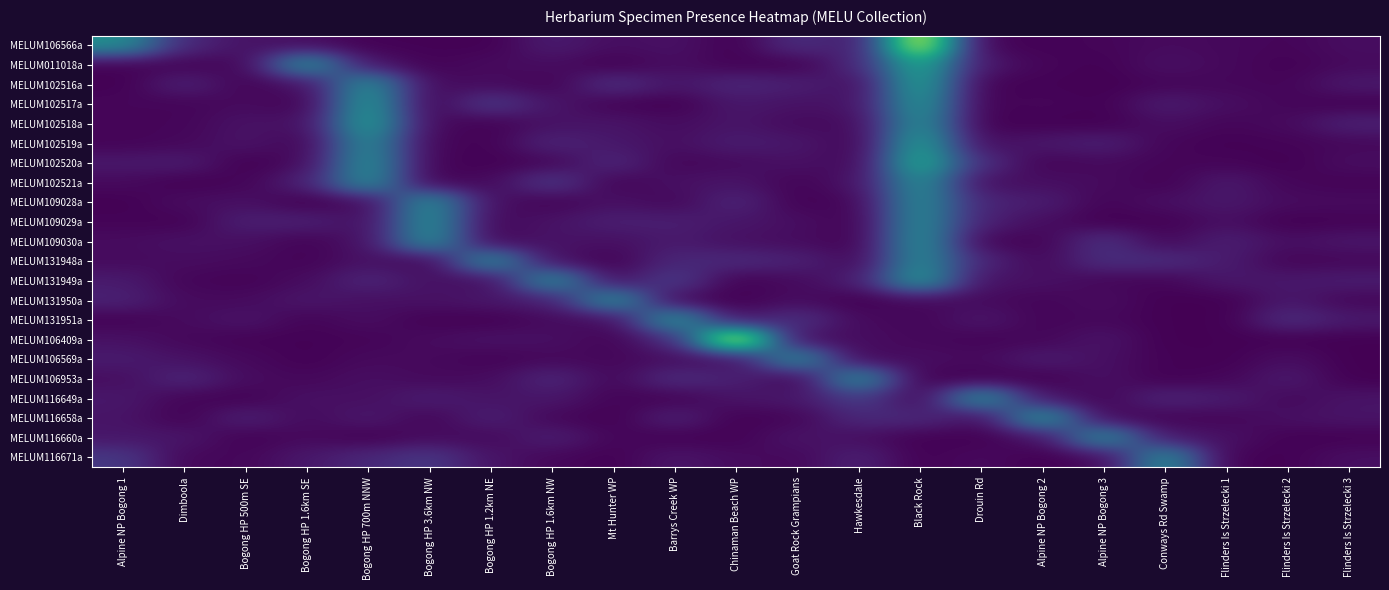

Reading left to right, extract all data points from this chart.

MELUM106566a: Alpine NP Bogong 1=1.0	Dimboola=0.2	Bogong HP 500m SE=0.1	Bogong HP 1.6km SE=0.1	Bogong HP 700m NNW=0.0	Bogong HP 3.6km NW=0.0	Bogong HP 1.2km NE=0.0	Bogong HP 1.6km NW=0.2	Mt Hunter WP=0.1	Barrys Creek WP=0.1	Chinaman Beach WP=0.0	Goat Rock Grampians=0.3	Hawkesdale=0.1	Black Rock=2.0	Drouin Rd=0.0	Alpine NP Bogong 2=0.0	Alpine NP Bogong 3=0.0	Conways Rd Swamp=0.1	Flinders Is Strzelecki 1=0.0	Flinders Is Strzelecki 2=0.0	Flinders Is Strzelecki 3=0.1
MELUM011018a: Alpine NP Bogong 1=0.0	Dimboola=0.0	Bogong HP 500m SE=0.0	Bogong HP 1.6km SE=1.0	Bogong HP 700m NNW=0.1	Bogong HP 3.6km NW=0.0	Bogong HP 1.2km NE=0.1	Bogong HP 1.6km NW=0.1	Mt Hunter WP=0.0	Barrys Creek WP=0.1	Chinaman Beach WP=0.0	Goat Rock Grampians=0.0	Hawkesdale=0.2	Black Rock=1.3	Drouin Rd=0.1	Alpine NP Bogong 2=0.0	Alpine NP Bogong 3=0.0	Conways Rd Swamp=0.1	Flinders Is Strzelecki 1=0.0	Flinders Is Strzelecki 2=0.0	Flinders Is Strzelecki 3=0.1
MELUM102516a: Alpine NP Bogong 1=0.0	Dimboola=0.2	Bogong HP 500m SE=0.0	Bogong HP 1.6km SE=0.1	Bogong HP 700m NNW=1.0	Bogong HP 3.6km NW=0.1	Bogong HP 1.2km NE=0.1	Bogong HP 1.6km NW=0.0	Mt Hunter WP=0.3	Barrys Creek WP=0.1	Chinaman Beach WP=0.2	Goat Rock Grampians=0.2	Hawkesdale=0.1	Black Rock=1.2	Drouin Rd=0.0	Alpine NP Bogong 2=0.0	Alpine NP Bogong 3=0.0	Conways Rd Swamp=0.0	Flinders Is Strzelecki 1=0.0	Flinders Is Strzelecki 2=0.0	Flinders Is Strzelecki 3=0.1
MELUM102517a: Alpine NP Bogong 1=0.0	Dimboola=0.0	Bogong HP 500m SE=0.1	Bogong HP 1.6km SE=0.0	Bogong HP 700m NNW=1.1	Bogong HP 3.6km NW=0.0	Bogong HP 1.2km NE=0.3	Bogong HP 1.6km NW=0.1	Mt Hunter WP=0.0	Barrys Creek WP=0.0	Chinaman Beach WP=0.1	Goat Rock Grampians=0.1	Hawkesdale=0.1	Black Rock=1.1	Drouin Rd=0.0	Alpine NP Bogong 2=0.0	Alpine NP Bogong 3=0.0	Conways Rd Swamp=0.2	Flinders Is Strzelecki 1=0.1	Flinders Is Strzelecki 2=0.0	Flinders Is Strzelecki 3=0.0
MELUM102518a: Alpine NP Bogong 1=0.0	Dimboola=0.0	Bogong HP 500m SE=0.1	Bogong HP 1.6km SE=0.1	Bogong HP 700m NNW=1.2	Bogong HP 3.6km NW=0.1	Bogong HP 1.2km NE=0.0	Bogong HP 1.6km NW=0.1	Mt Hunter WP=0.1	Barrys Creek WP=0.1	Chinaman Beach WP=0.1	Goat Rock Grampians=0.1	Hawkesdale=0.1	Black Rock=1.0	Drouin Rd=0.0	Alpine NP Bogong 2=0.0	Alpine NP Bogong 3=0.0	Conways Rd Swamp=0.1	Flinders Is Strzelecki 1=0.0	Flinders Is Strzelecki 2=0.1	Flinders Is Strzelecki 3=0.2
MELUM102519a: Alpine NP Bogong 1=0.0	Dimboola=0.0	Bogong HP 500m SE=0.1	Bogong HP 1.6km SE=0.0	Bogong HP 700m NNW=1.0	Bogong HP 3.6km NW=0.0	Bogong HP 1.2km NE=0.0	Bogong HP 1.6km NW=0.2	Mt Hunter WP=0.1	Barrys Creek WP=0.1	Chinaman Beach WP=0.2	Goat Rock Grampians=0.1	Hawkesdale=0.0	Black Rock=1.2	Drouin Rd=0.1	Alpine NP Bogong 2=0.1	Alpine NP Bogong 3=0.2	Conways Rd Swamp=0.0	Flinders Is Strzelecki 1=0.0	Flinders Is Strzelecki 2=0.0	Flinders Is Strzelecki 3=0.0
MELUM102520a: Alpine NP Bogong 1=0.1	Dimboola=0.2	Bogong HP 500m SE=0.0	Bogong HP 1.6km SE=0.1	Bogong HP 700m NNW=1.0	Bogong HP 3.6km NW=0.0	Bogong HP 1.2km NE=0.0	Bogong HP 1.6km NW=0.0	Mt Hunter WP=0.2	Barrys Creek WP=0.0	Chinaman Beach WP=0.1	Goat Rock Grampians=0.1	Hawkesdale=0.0	Black Rock=1.3	Drouin Rd=0.3	Alpine NP Bogong 2=0.0	Alpine NP Bogong 3=0.1	Conways Rd Swamp=0.0	Flinders Is Strzelecki 1=0.0	Flinders Is Strzelecki 2=0.0	Flinders Is Strzelecki 3=0.1
MELUM102521a: Alpine NP Bogong 1=0.1	Dimboola=0.0	Bogong HP 500m SE=0.0	Bogong HP 1.6km SE=0.2	Bogong HP 700m NNW=1.0	Bogong HP 3.6km NW=0.0	Bogong HP 1.2km NE=0.1	Bogong HP 1.6km NW=0.3	Mt Hunter WP=0.0	Barrys Creek WP=0.1	Chinaman Beach WP=0.1	Goat Rock Grampians=0.0	Hawkesdale=0.1	Black Rock=1.0	Drouin Rd=0.1	Alpine NP Bogong 2=0.1	Alpine NP Bogong 3=0.1	Conways Rd Swamp=0.0	Flinders Is Strzelecki 1=0.1	Flinders Is Strzelecki 2=0.0	Flinders Is Strzelecki 3=0.0
MELUM109028a: Alpine NP Bogong 1=0.0	Dimboola=0.1	Bogong HP 500m SE=0.1	Bogong HP 1.6km SE=0.0	Bogong HP 700m NNW=0.1	Bogong HP 3.6km NW=1.0	Bogong HP 1.2km NE=0.1	Bogong HP 1.6km NW=0.0	Mt Hunter WP=0.1	Barrys Creek WP=0.0	Chinaman Beach WP=0.2	Goat Rock Grampians=0.0	Hawkesdale=0.0	Black Rock=1.0	Drouin Rd=0.2	Alpine NP Bogong 2=0.2	Alpine NP Bogong 3=0.0	Conways Rd Swamp=0.1	Flinders Is Strzelecki 1=0.1	Flinders Is Strzelecki 2=0.1	Flinders Is Strzelecki 3=0.1
MELUM109029a: Alpine NP Bogong 1=0.0	Dimboola=0.0	Bogong HP 500m SE=0.2	Bogong HP 1.6km SE=0.2	Bogong HP 700m NNW=0.1	Bogong HP 3.6km NW=1.0	Bogong HP 1.2km NE=0.0	Bogong HP 1.6km NW=0.1	Mt Hunter WP=0.2	Barrys Creek WP=0.2	Chinaman Beach WP=0.1	Goat Rock Grampians=0.1	Hawkesdale=0.0	Black Rock=1.0	Drouin Rd=0.2	Alpine NP Bogong 2=0.1	Alpine NP Bogong 3=0.0	Conways Rd Swamp=0.0	Flinders Is Strzelecki 1=0.1	Flinders Is Strzelecki 2=0.0	Flinders Is Strzelecki 3=0.0
MELUM109030a: Alpine NP Bogong 1=0.1	Dimboola=0.1	Bogong HP 500m SE=0.1	Bogong HP 1.6km SE=0.0	Bogong HP 700m NNW=0.1	Bogong HP 3.6km NW=1.0	Bogong HP 1.2km NE=0.0	Bogong HP 1.6km NW=0.1	Mt Hunter WP=0.1	Barrys Creek WP=0.2	Chinaman Beach WP=0.1	Goat Rock Grampians=0.1	Hawkesdale=0.0	Black Rock=1.0	Drouin Rd=0.0	Alpine NP Bogong 2=0.0	Alpine NP Bogong 3=0.3	Conways Rd Swamp=0.0	Flinders Is Strzelecki 1=0.2	Flinders Is Strzelecki 2=0.1	Flinders Is Strzelecki 3=0.1
MELUM131948a: Alpine NP Bogong 1=0.1	Dimboola=0.1	Bogong HP 500m SE=0.1	Bogong HP 1.6km SE=0.0	Bogong HP 700m NNW=0.1	Bogong HP 3.6km NW=0.0	Bogong HP 1.2km NE=1.0	Bogong HP 1.6km NW=0.1	Mt Hunter WP=0.0	Barrys Creek WP=0.2	Chinaman Beach WP=0.2	Goat Rock Grampians=0.2	Hawkesdale=0.0	Black Rock=1.0	Drouin Rd=0.2	Alpine NP Bogong 2=0.0	Alpine NP Bogong 3=0.3	Conways Rd Swamp=0.3	Flinders Is Strzelecki 1=0.2	Flinders Is Strzelecki 2=0.0	Flinders Is Strzelecki 3=0.0
MELUM131949a: Alpine NP Bogong 1=0.2	Dimboola=0.0	Bogong HP 500m SE=0.0	Bogong HP 1.6km SE=0.1	Bogong HP 700m NNW=0.2	Bogong HP 3.6km NW=0.1	Bogong HP 1.2km NE=0.1	Bogong HP 1.6km NW=1.0	Mt Hunter WP=0.1	Barrys Creek WP=0.4	Chinaman Beach WP=0.0	Goat Rock Grampians=0.1	Hawkesdale=0.2	Black Rock=1.1	Drouin Rd=0.1	Alpine NP Bogong 2=0.1	Alpine NP Bogong 3=0.0	Conways Rd Swamp=0.0	Flinders Is Strzelecki 1=0.1	Flinders Is Strzelecki 2=0.1	Flinders Is Strzelecki 3=0.2
MELUM131950a: Alpine NP Bogong 1=0.2	Dimboola=0.1	Bogong HP 500m SE=0.1	Bogong HP 1.6km SE=0.1	Bogong HP 700m NNW=0.1	Bogong HP 3.6km NW=0.1	Bogong HP 1.2km NE=0.1	Bogong HP 1.6km NW=0.2	Mt Hunter WP=1.0	Barrys Creek WP=0.0	Chinaman Beach WP=0.0	Goat Rock Grampians=0.1	Hawkesdale=0.0	Black Rock=0.1	Drouin Rd=0.1	Alpine NP Bogong 2=0.0	Alpine NP Bogong 3=0.1	Conways Rd Swamp=0.0	Flinders Is Strzelecki 1=0.0	Flinders Is Strzelecki 2=0.1	Flinders Is Strzelecki 3=0.0
MELUM131951a: Alpine NP Bogong 1=0.0	Dimboola=0.1	Bogong HP 500m SE=0.1	Bogong HP 1.6km SE=0.0	Bogong HP 700m NNW=0.1	Bogong HP 3.6km NW=0.0	Bogong HP 1.2km NE=0.0	Bogong HP 1.6km NW=0.1	Mt Hunter WP=0.1	Barrys Creek WP=1.1	Chinaman Beach WP=0.1	Goat Rock Grampians=0.3	Hawkesdale=0.1	Black Rock=0.0	Drouin Rd=0.1	Alpine NP Bogong 2=0.0	Alpine NP Bogong 3=0.0	Conways Rd Swamp=0.0	Flinders Is Strzelecki 1=0.0	Flinders Is Strzelecki 2=0.3	Flinders Is Strzelecki 3=0.1
MELUM106409a: Alpine NP Bogong 1=0.1	Dimboola=0.0	Bogong HP 500m SE=0.0	Bogong HP 1.6km SE=0.0	Bogong HP 700m NNW=0.0	Bogong HP 3.6km NW=0.1	Bogong HP 1.2km NE=0.1	Bogong HP 1.6km NW=0.1	Mt Hunter WP=0.0	Barrys Creek WP=0.2	Chinaman Beach WP=2.1	Goat Rock Grampians=0.1	Hawkesdale=0.1	Black Rock=0.0	Drouin Rd=0.0	Alpine NP Bogong 2=0.0	Alpine NP Bogong 3=0.1	Conways Rd Swamp=0.0	Flinders Is Strzelecki 1=0.0	Flinders Is Strzelecki 2=0.0	Flinders Is Strzelecki 3=0.0
MELUM106569a: Alpine NP Bogong 1=0.2	Dimboola=0.1	Bogong HP 500m SE=0.1	Bogong HP 1.6km SE=0.0	Bogong HP 700m NNW=0.1	Bogong HP 3.6km NW=0.1	Bogong HP 1.2km NE=0.0	Bogong HP 1.6km NW=0.0	Mt Hunter WP=0.0	Barrys Creek WP=0.1	Chinaman Beach WP=0.1	Goat Rock Grampians=1.0	Hawkesdale=0.0	Black Rock=0.1	Drouin Rd=0.1	Alpine NP Bogong 2=0.2	Alpine NP Bogong 3=0.1	Conways Rd Swamp=0.0	Flinders Is Strzelecki 1=0.0	Flinders Is Strzelecki 2=0.1	Flinders Is Strzelecki 3=0.0
MELUM106953a: Alpine NP Bogong 1=0.1	Dimboola=0.2	Bogong HP 500m SE=0.1	Bogong HP 1.6km SE=0.0	Bogong HP 700m NNW=0.1	Bogong HP 3.6km NW=0.0	Bogong HP 1.2km NE=0.1	Bogong HP 1.6km NW=0.2	Mt Hunter WP=0.0	Barrys Creek WP=0.3	Chinaman Beach WP=0.2	Goat Rock Grampians=0.0	Hawkesdale=1.0	Black Rock=0.0	Drouin Rd=0.0	Alpine NP Bogong 2=0.0	Alpine NP Bogong 3=0.1	Conways Rd Swamp=0.0	Flinders Is Strzelecki 1=0.0	Flinders Is Strzelecki 2=0.1	Flinders Is Strzelecki 3=0.0
MELUM116649a: Alpine NP Bogong 1=0.1	Dimboola=0.0	Bogong HP 500m SE=0.0	Bogong HP 1.6km SE=0.1	Bogong HP 700m NNW=0.1	Bogong HP 3.6km NW=0.2	Bogong HP 1.2km NE=0.1	Bogong HP 1.6km NW=0.1	Mt Hunter WP=0.0	Barrys Creek WP=0.0	Chinaman Beach WP=0.1	Goat Rock Grampians=0.1	Hawkesdale=0.4	Black Rock=0.0	Drouin Rd=1.0	Alpine NP Bogong 2=0.1	Alpine NP Bogong 3=0.0	Conways Rd Swamp=0.2	Flinders Is Strzelecki 1=0.2	Flinders Is Strzelecki 2=0.0	Flinders Is Strzelecki 3=0.1
MELUM116658a: Alpine NP Bogong 1=0.1	Dimboola=0.0	Bogong HP 500m SE=0.2	Bogong HP 1.6km SE=0.1	Bogong HP 700m NNW=0.1	Bogong HP 3.6km NW=0.0	Bogong HP 1.2km NE=0.2	Bogong HP 1.6km NW=0.0	Mt Hunter WP=0.0	Barrys Creek WP=0.2	Chinaman Beach WP=0.0	Goat Rock Grampians=0.0	Hawkesdale=0.2	Black Rock=0.2	Drouin Rd=0.1	Alpine NP Bogong 2=1.1	Alpine NP Bogong 3=0.0	Conways Rd Swamp=0.0	Flinders Is Strzelecki 1=0.0	Flinders Is Strzelecki 2=0.1	Flinders Is Strzelecki 3=0.1
MELUM116660a: Alpine NP Bogong 1=0.1	Dimboola=0.1	Bogong HP 500m SE=0.0	Bogong HP 1.6km SE=0.1	Bogong HP 700m NNW=0.0	Bogong HP 3.6km NW=0.1	Bogong HP 1.2km NE=0.0	Bogong HP 1.6km NW=0.2	Mt Hunter WP=0.0	Barrys Creek WP=0.0	Chinaman Beach WP=0.0	Goat Rock Grampians=0.1	Hawkesdale=0.1	Black Rock=0.0	Drouin Rd=0.0	Alpine NP Bogong 2=0.1	Alpine NP Bogong 3=1.0	Conways Rd Swamp=0.1	Flinders Is Strzelecki 1=0.1	Flinders Is Strzelecki 2=0.0	Flinders Is Strzelecki 3=0.0
MELUM116671a: Alpine NP Bogong 1=0.3	Dimboola=0.0	Bogong HP 500m SE=0.0	Bogong HP 1.6km SE=0.1	Bogong HP 700m NNW=0.2	Bogong HP 3.6km NW=0.3	Bogong HP 1.2km NE=0.1	Bogong HP 1.6km NW=0.0	Mt Hunter WP=0.0	Barrys Creek WP=0.1	Chinaman Beach WP=0.1	Goat Rock Grampians=0.0	Hawkesdale=0.2	Black Rock=0.0	Drouin Rd=0.1	Alpine NP Bogong 2=0.0	Alpine NP Bogong 3=0.1	Conways Rd Swamp=1.0	Flinders Is Strzelecki 1=0.0	Flinders Is Strzelecki 2=0.0	Flinders Is Strzelecki 3=0.1